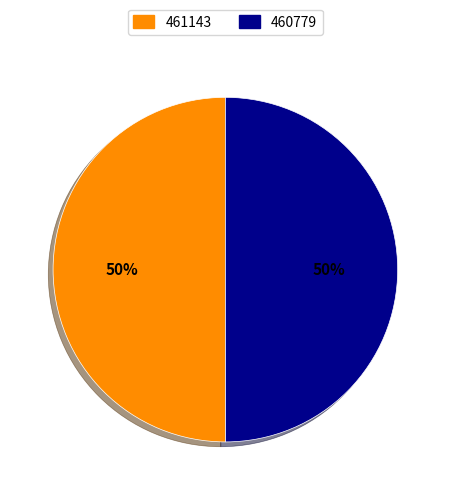

Approximately how many times larger is the value at 460779 compared to 461143?

1.0